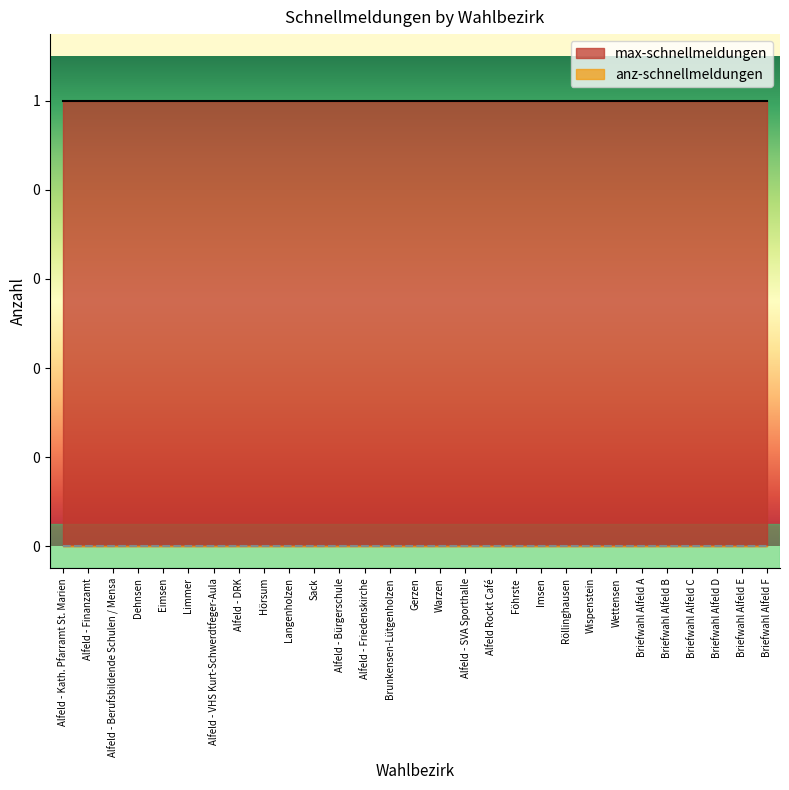

Rank the series by their average value, from highest to lowest.

max-schnellmeldungen, anz-schnellmeldungen